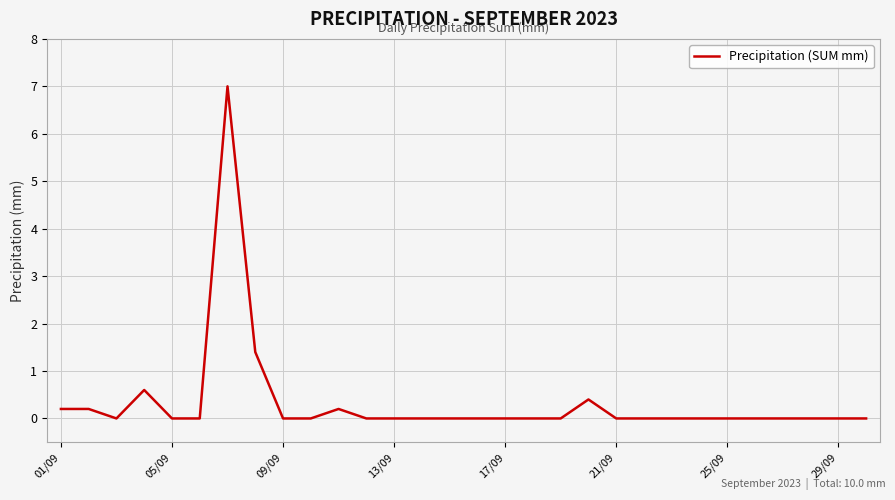

What is the difference between the maximum and minimum values?

7.0